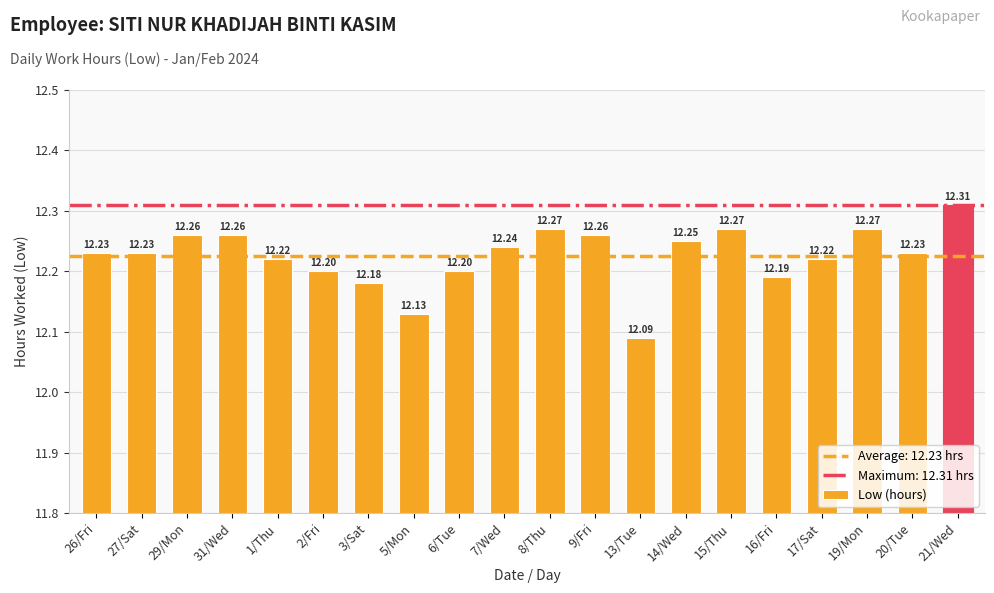

What is the value of the 17th bar from the left?

12.2